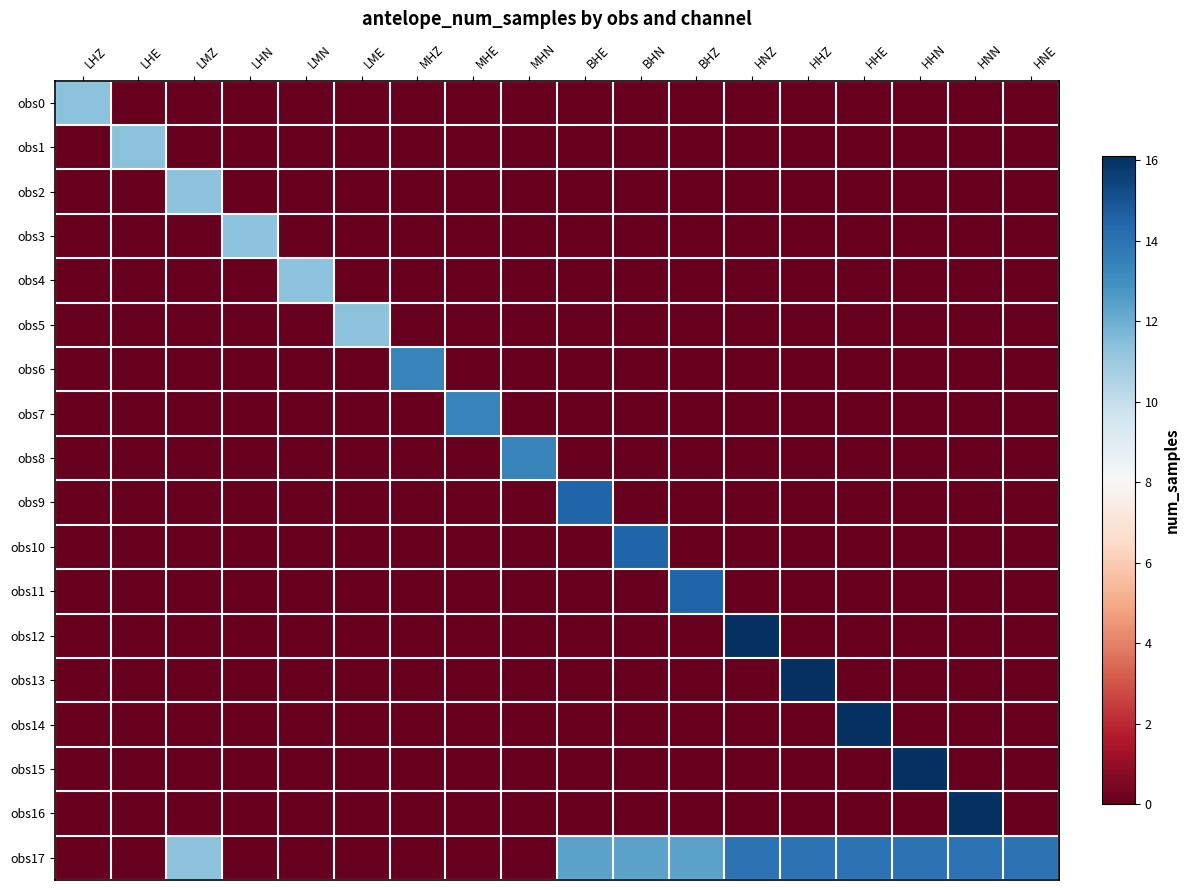

Which series has the largest total across all categories?

obs17